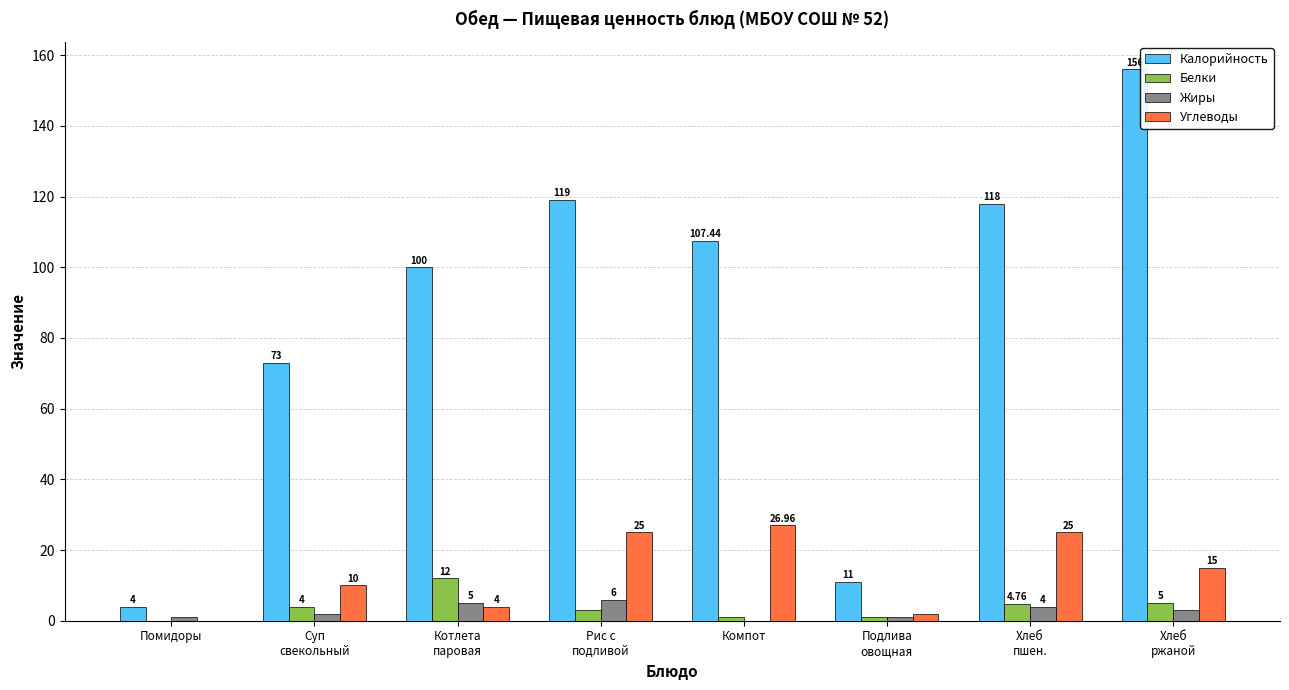

What is the total value across all series at Помидоры?

5.0